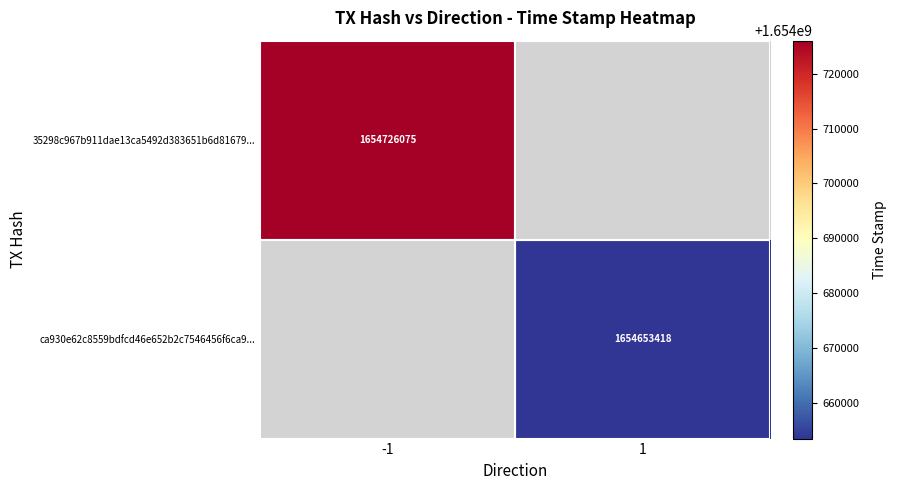

The value of 35298c967b911dae13ca5492d383651b6d81679... at -1 is 1654726075. True or false?

True